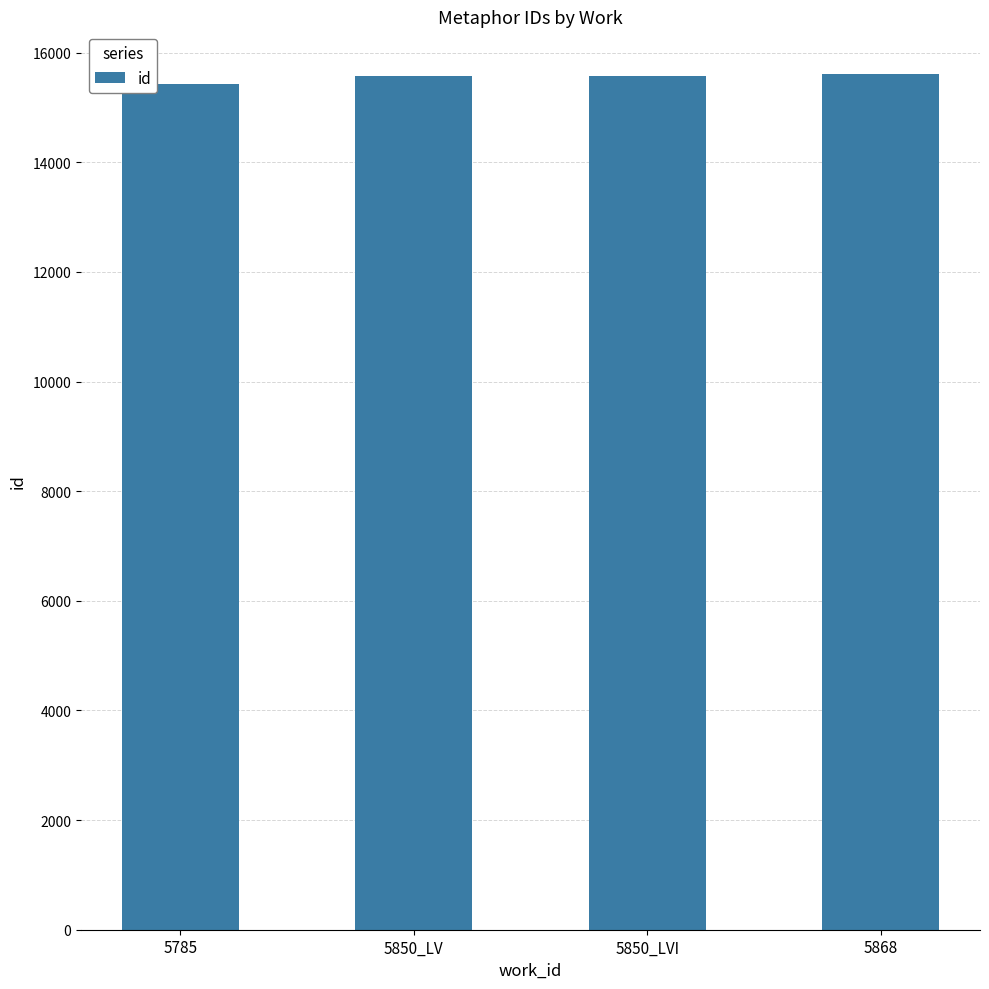

What value does the data have at 5785?

15434